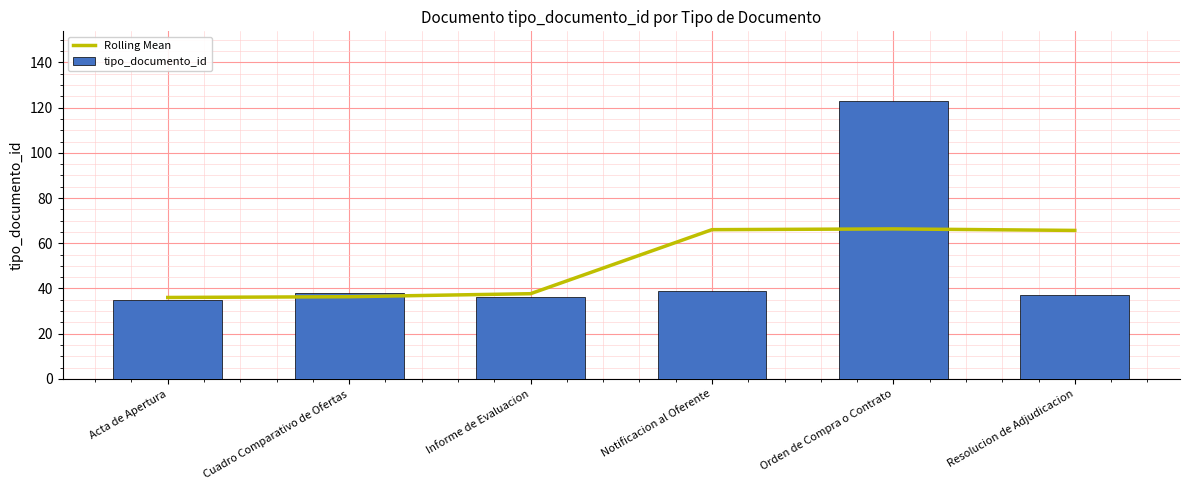

The tipo_documento_id series shows 19.9 at Cuadro Comparativo de Ofertas. True or false?

False